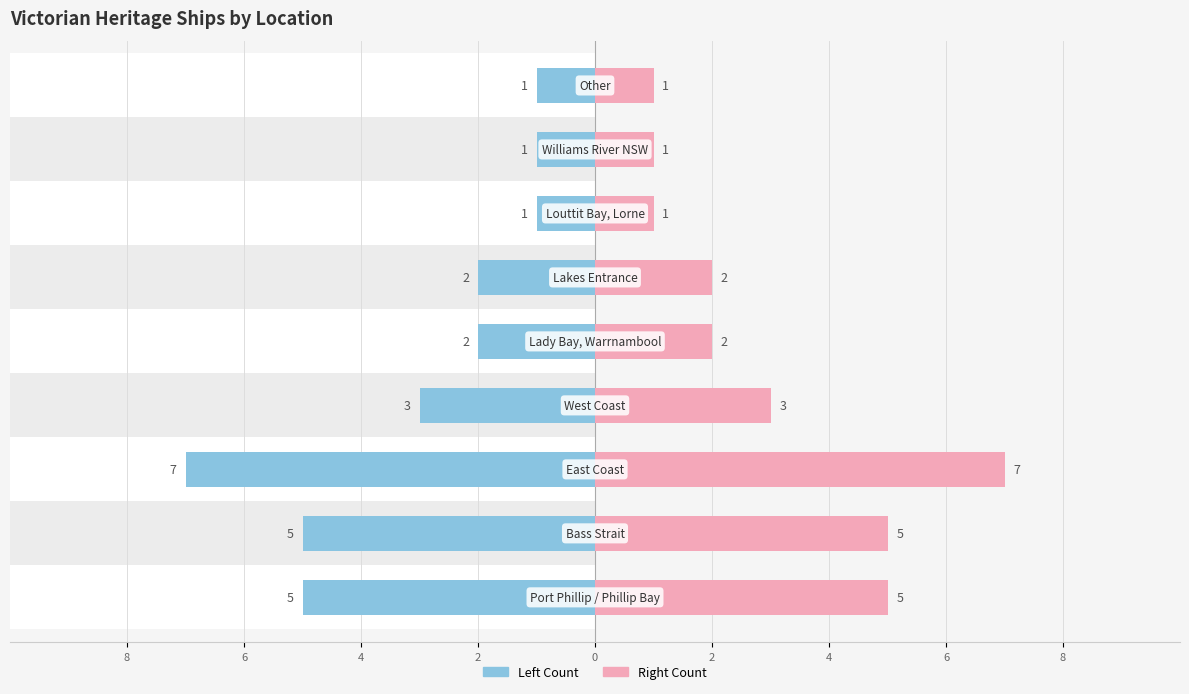

Which series has the widest spread of values?

Left Count